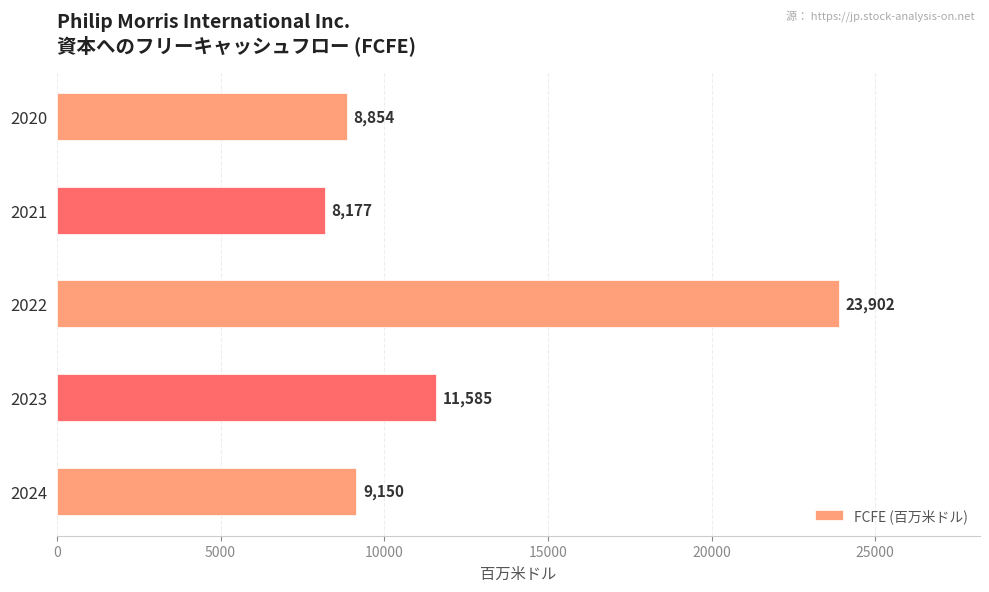

Does the chart contain stacked bars?

No